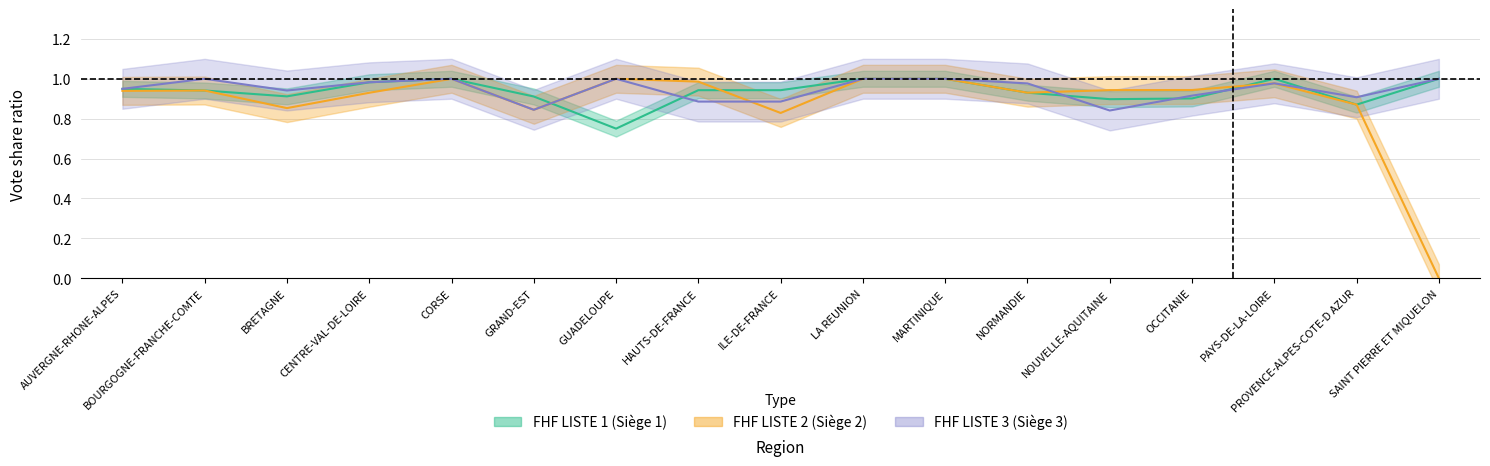

What value does the FHF LISTE 3 (Siège 3) series have at SAINT PIERRE ET MIQUELON?

1.0